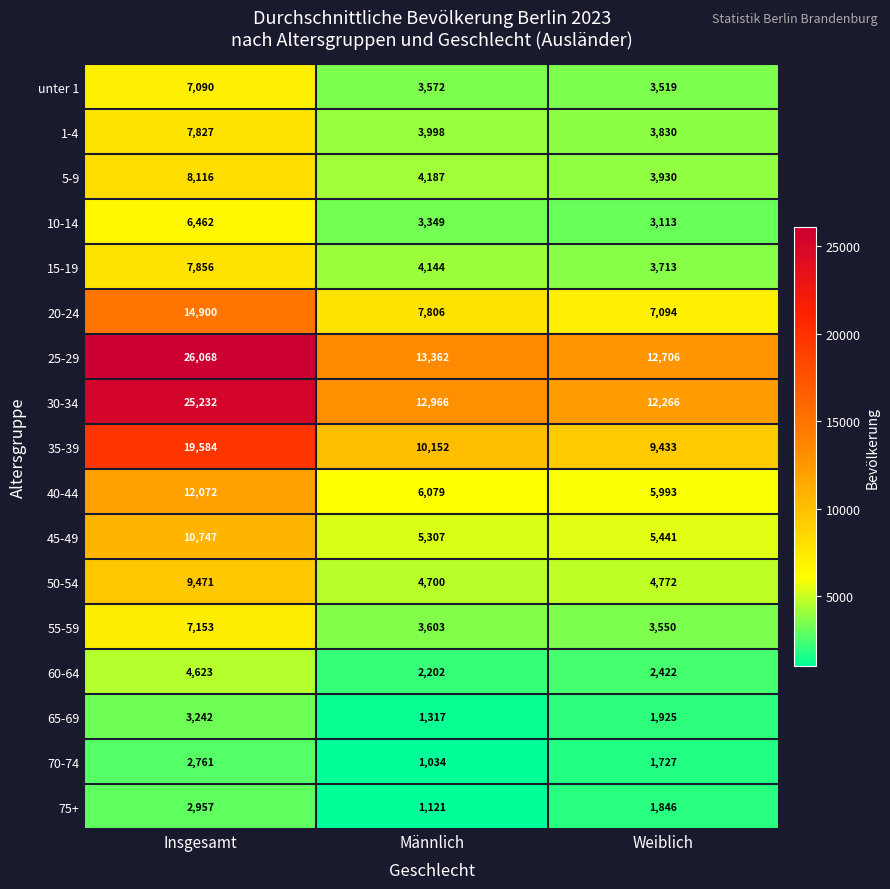

The value of 15-19 at Männlich is 2446. True or false?

False